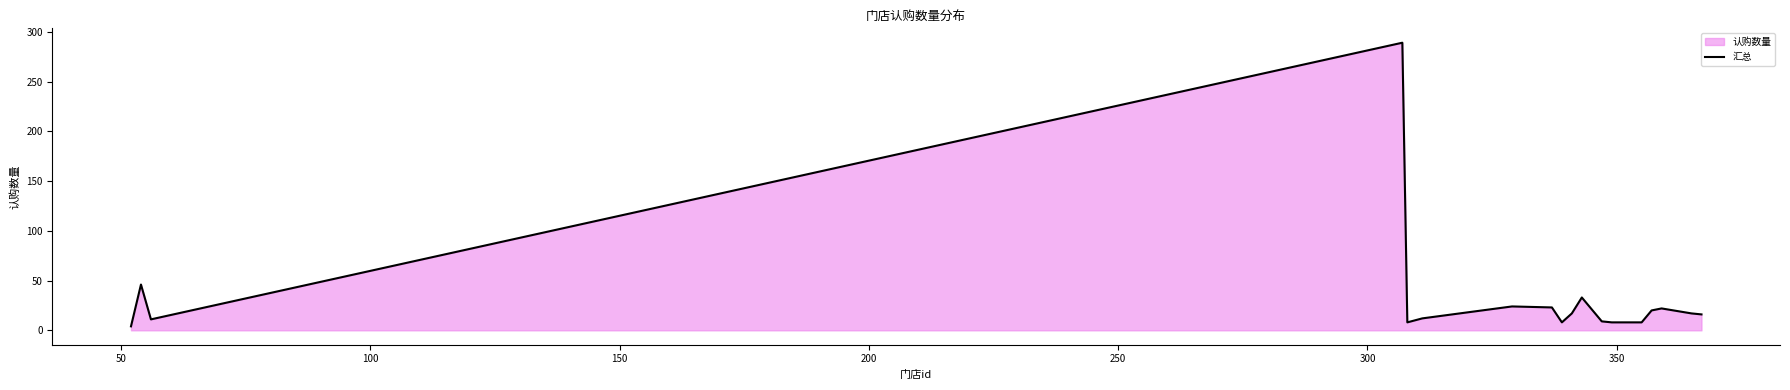

What is the maximum value shown in the chart?

289